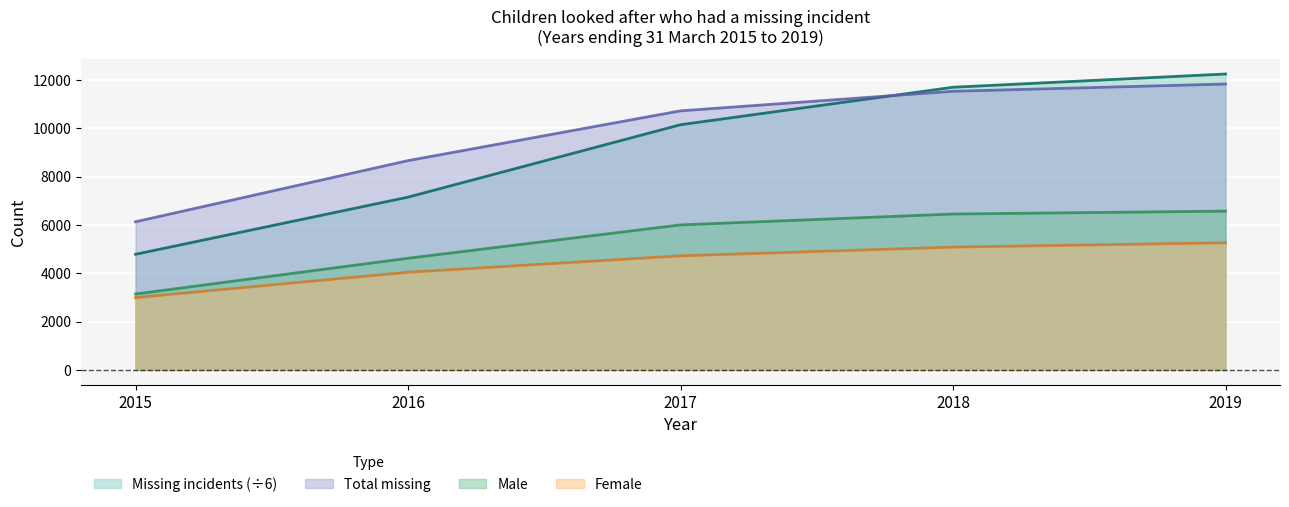

What is the difference between the maximum and minimum values in the Male series?

3430.0